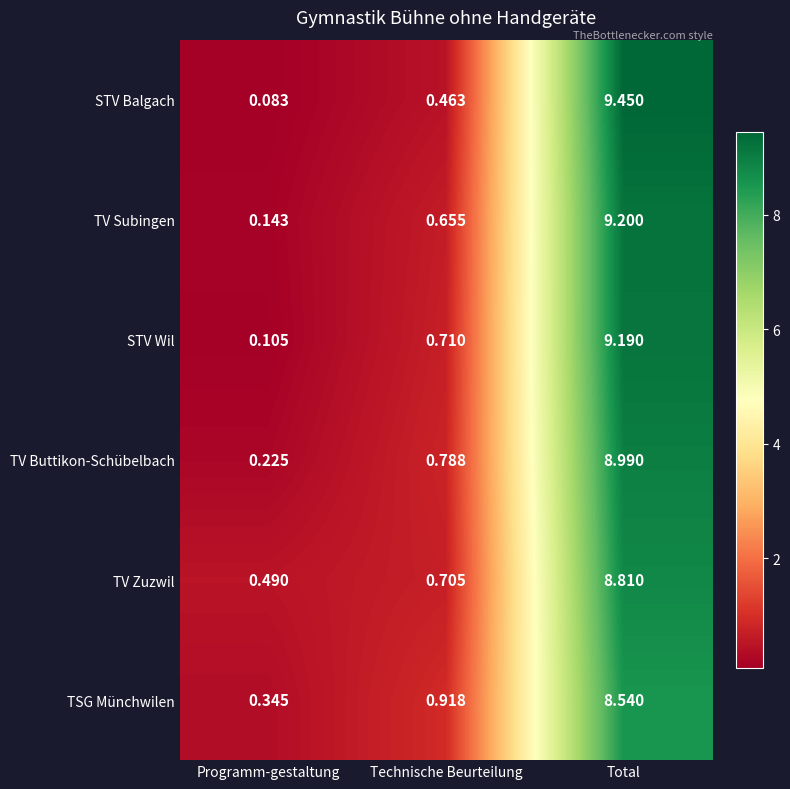

Where is TV Subingen nearest to the value 4?

Technische Beurteilung